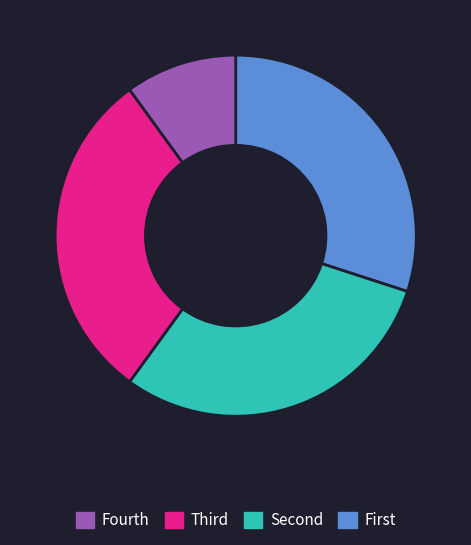

Is there a majority slice in this chart?

No